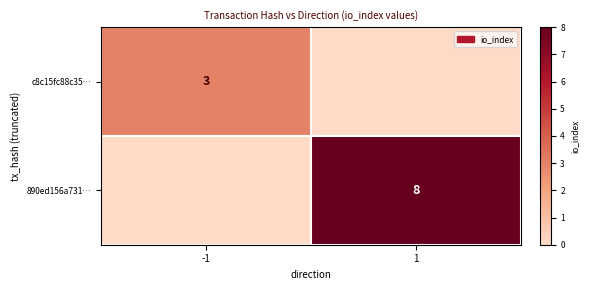

Is it true that c8c15fc88c35… equals 3 at -1?

True